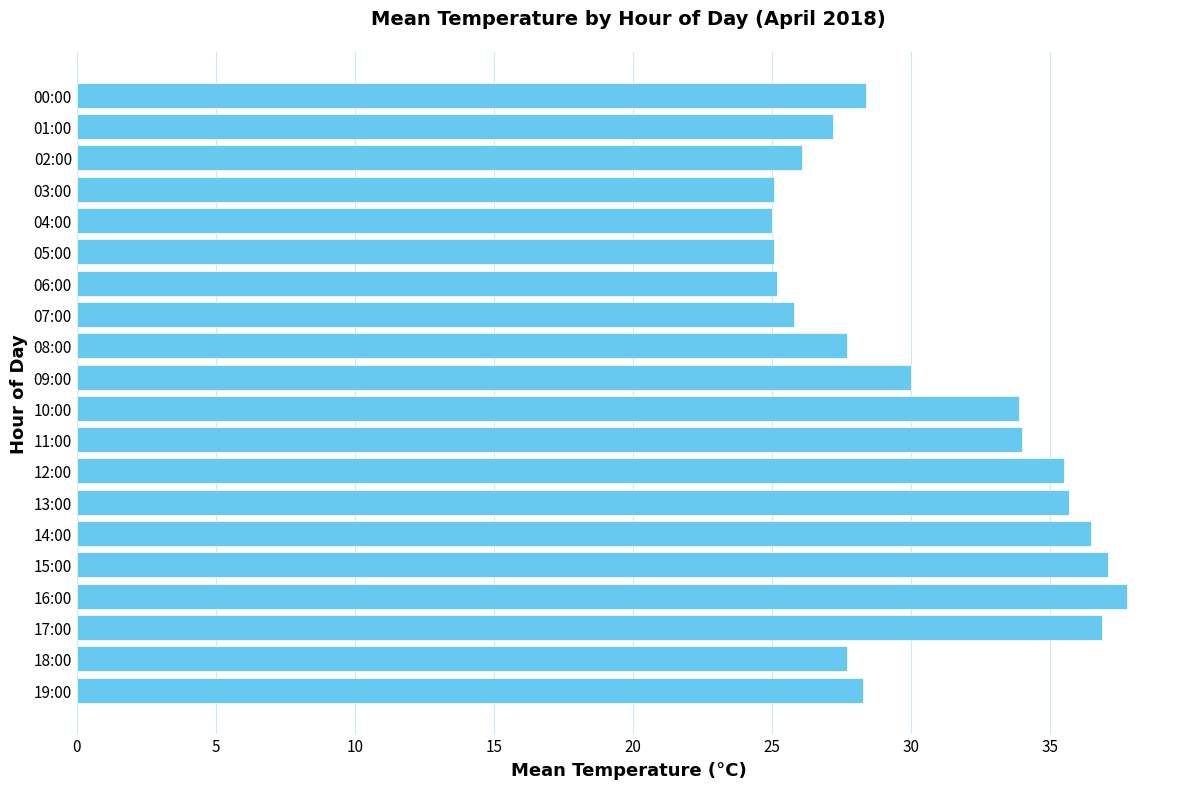

Are the bars horizontal?

Yes